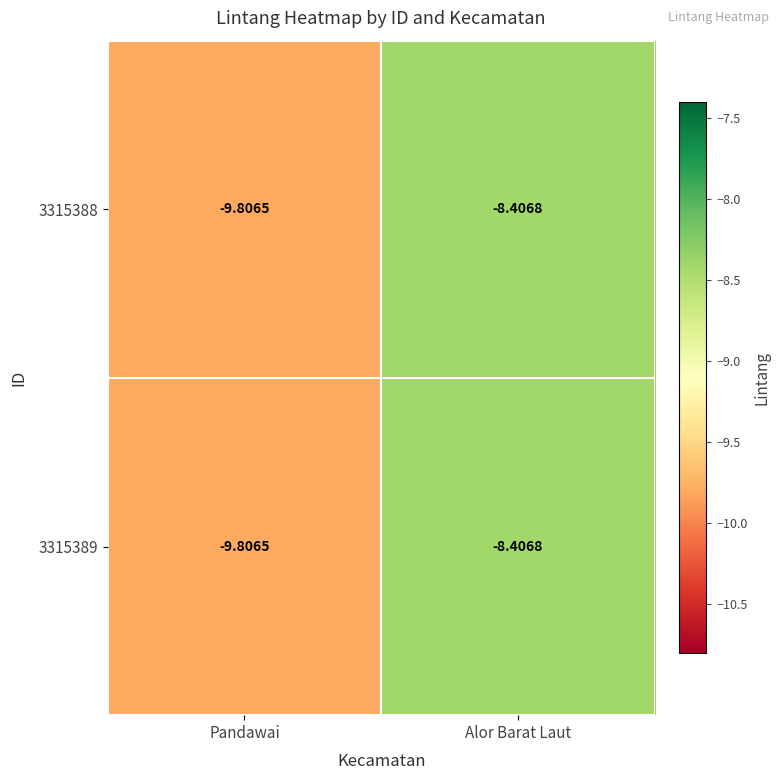

Where is 3315389 nearest to the value -9?

Alor Barat Laut